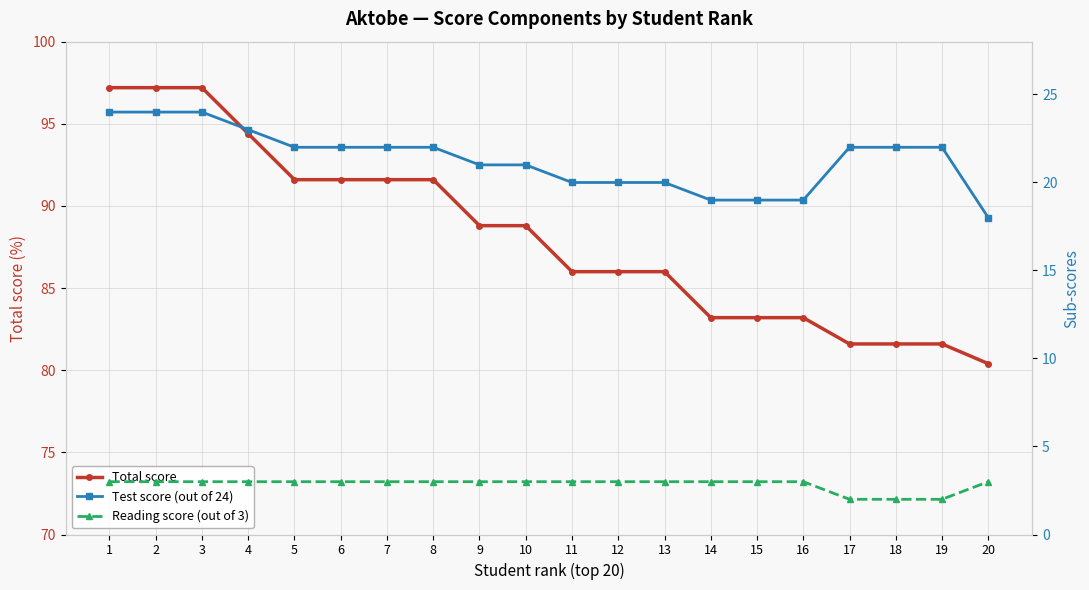

How many lines are shown in the chart?

3